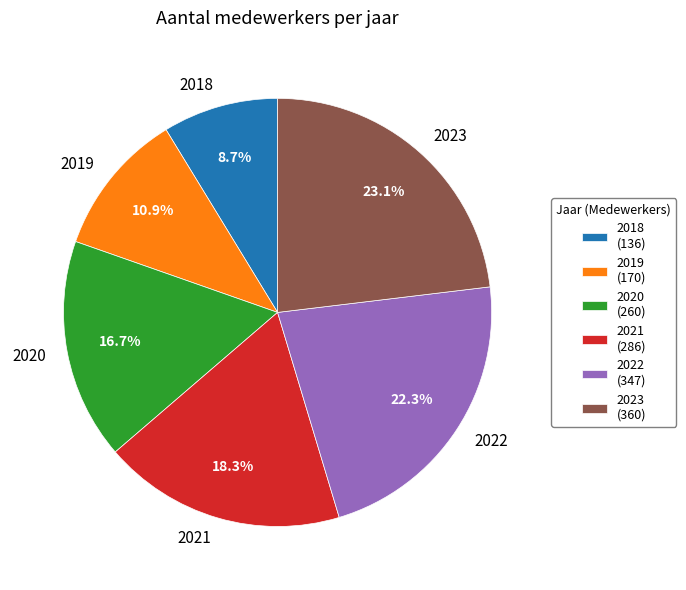

The 2022 slice represents 22% of the pie. True or false?

True